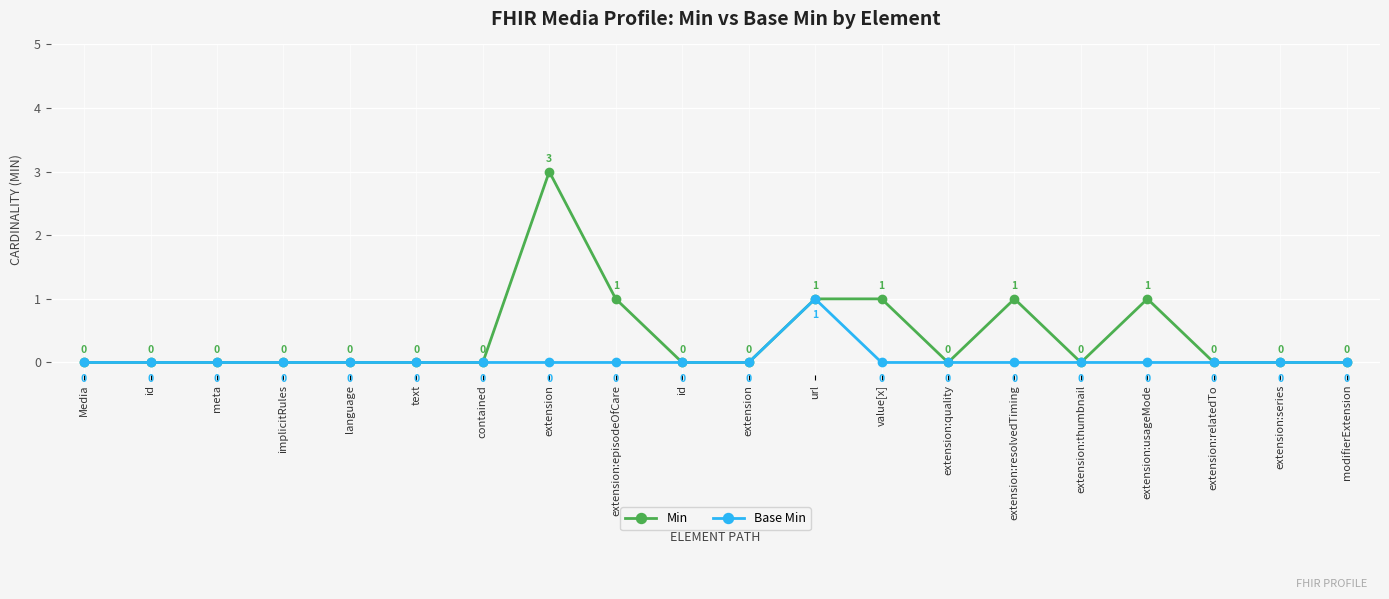

True or false: Min and Base Min intersect in this chart.

False